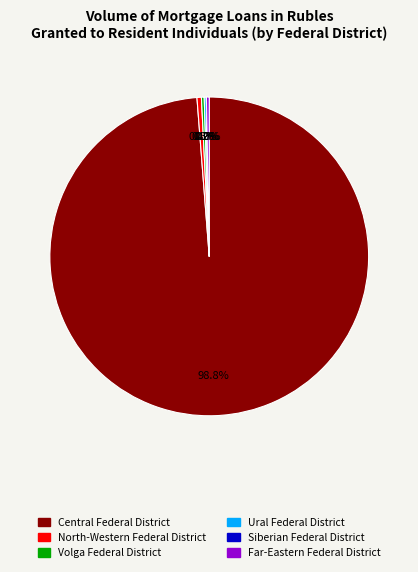

Is there any slice that represents more than half of the pie?

Yes